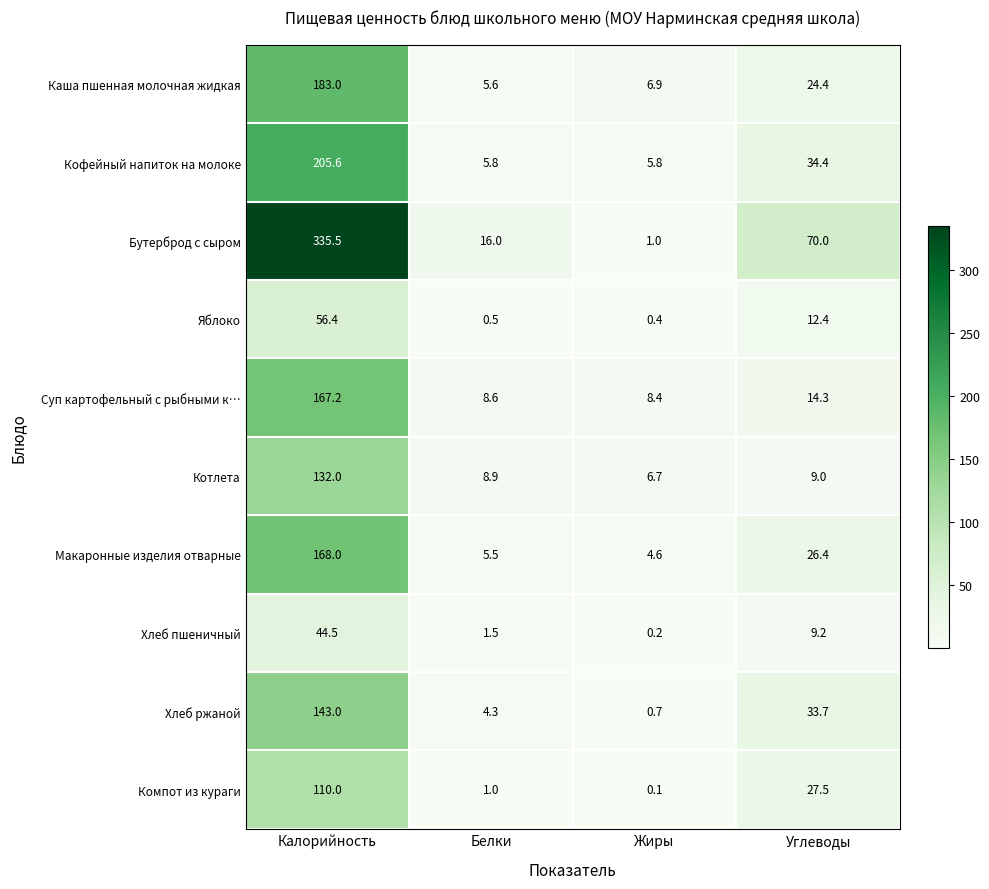

How many series are shown in this chart?

10